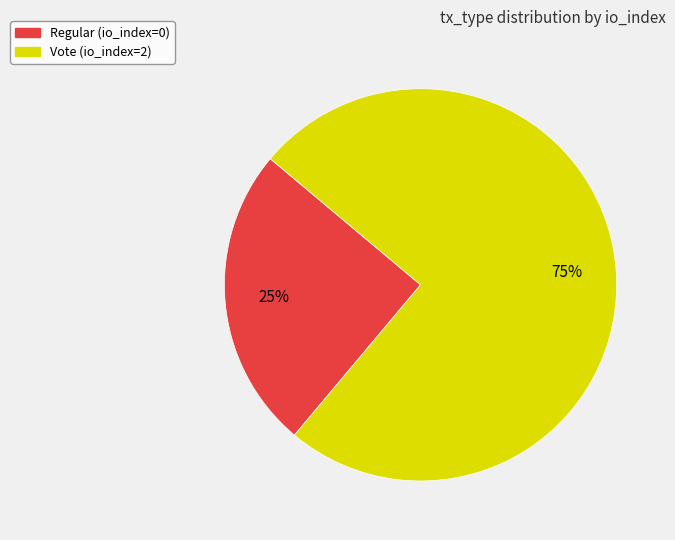

Is the sum of Regular and Vote greater than half?

Yes